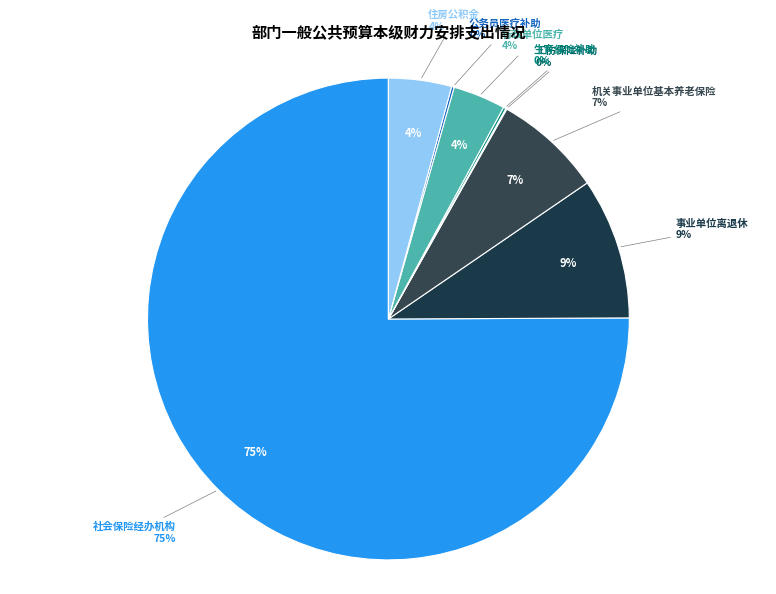

How many segments does this pie chart have?

8